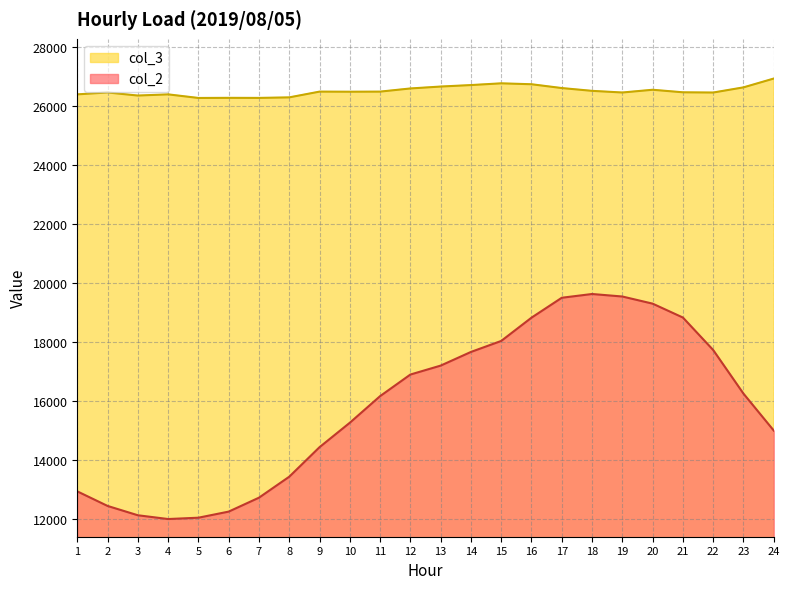

List the series in order of their peak value, lowest first.

col_2, col_3